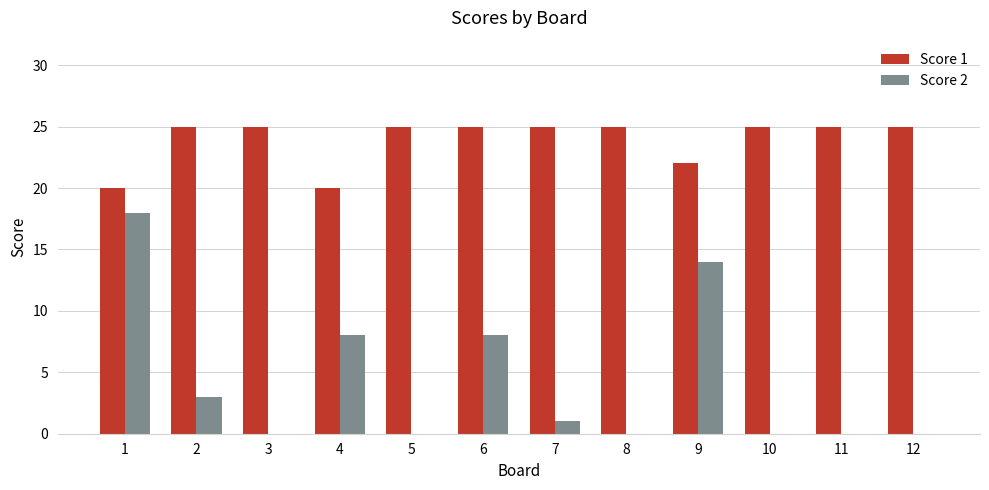

Is it true that Score 1 equals 25 at 6?

True